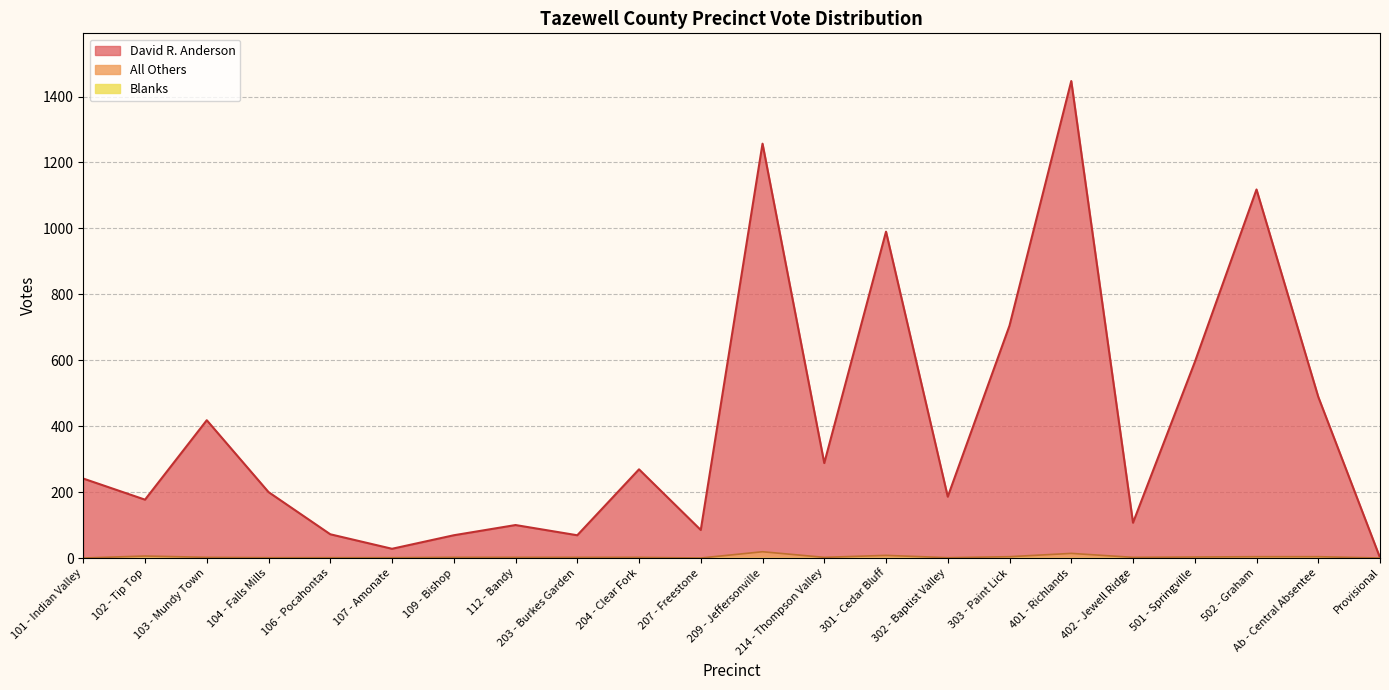

The All Others series shows 4 at 301 - Cedar Bluff. True or false?

False